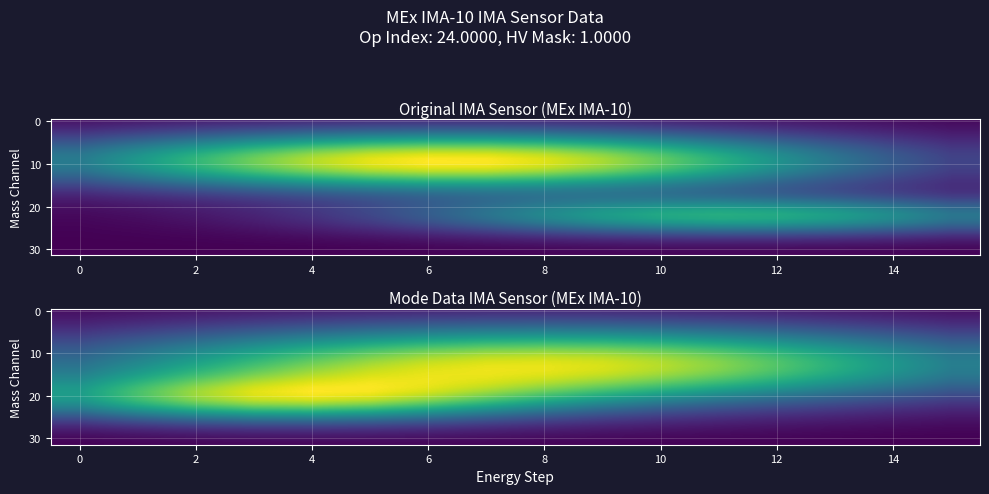

What is the total value across all series at 15?

103.7